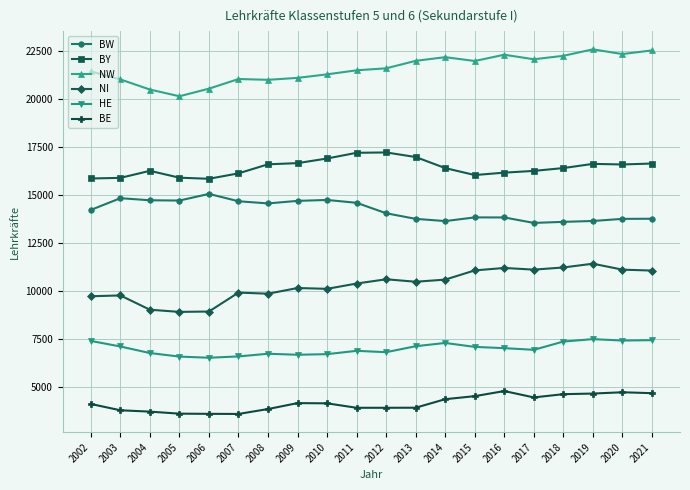

How many lines are shown in the chart?

6